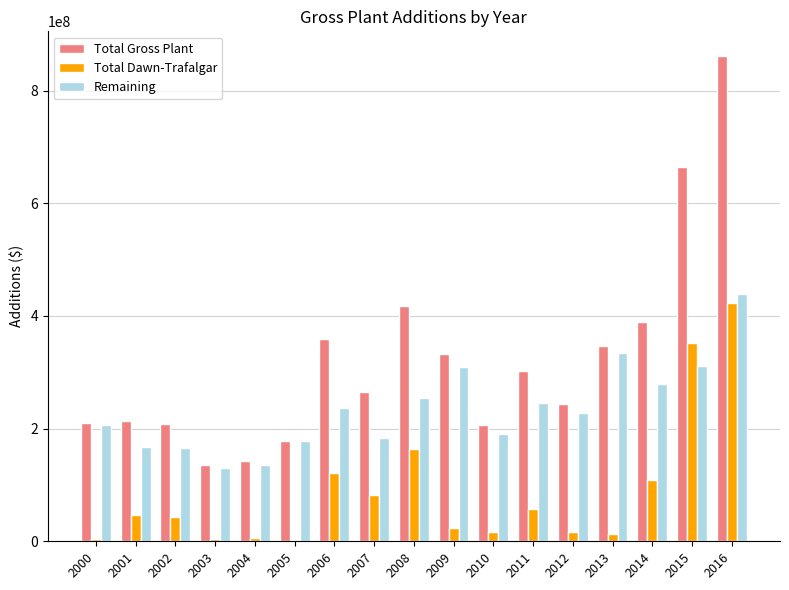

What are all the series names shown in the legend?

Total Gross Plant, Total Dawn-Trafalgar, Remaining